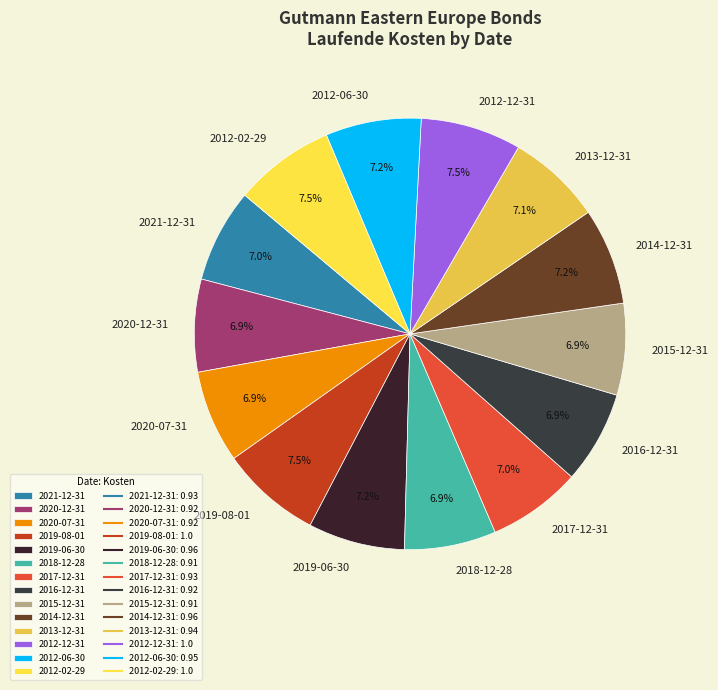

True or false: 2016-12-31 accounts for 1% of the total.

False